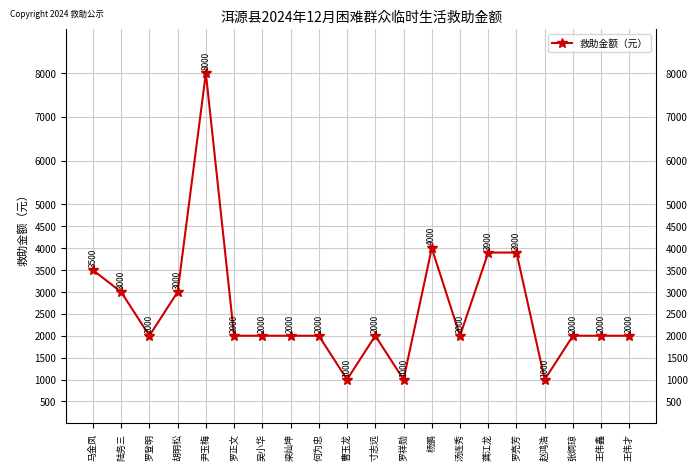

What is the difference between the maximum and minimum values?

7000